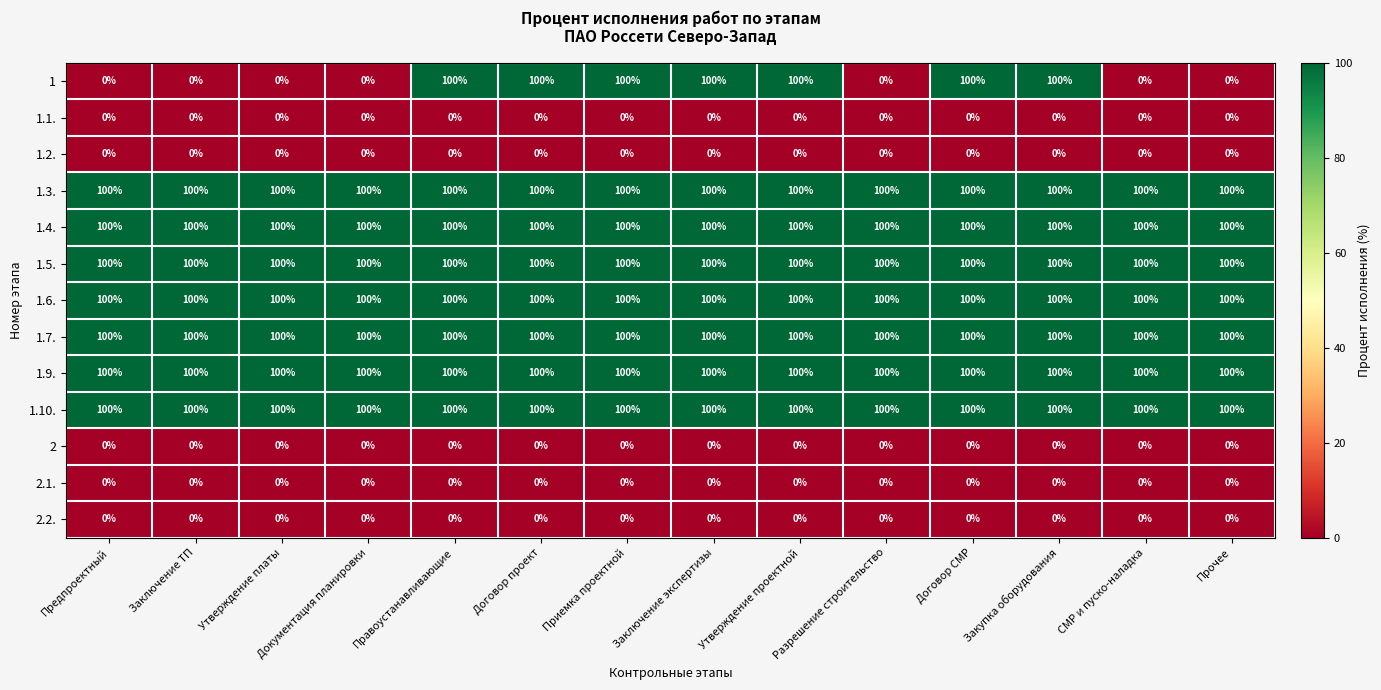

What is the minimum value for 1.6.?

100